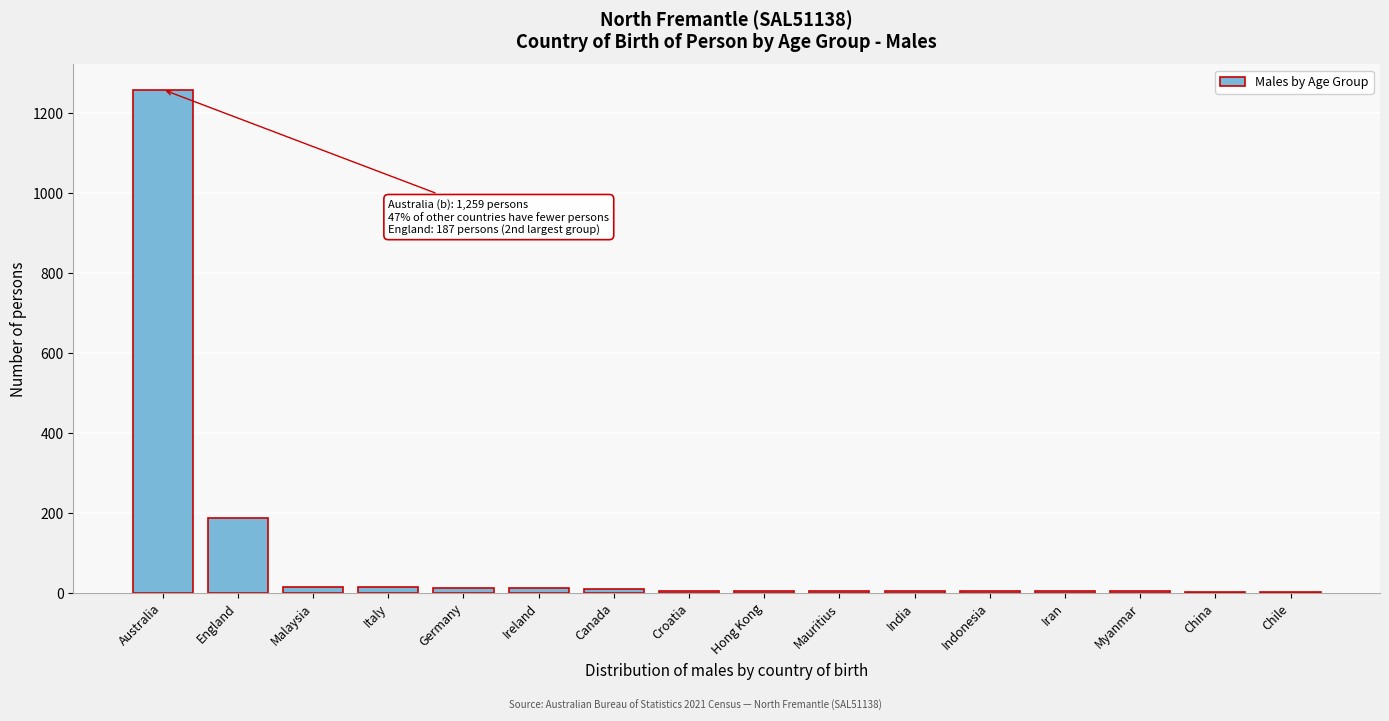

At which category does the chart reach its peak across all series?

Australia